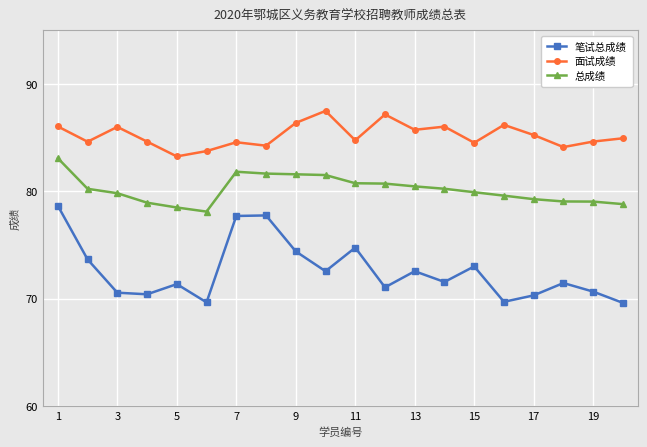

At how many categories does at least one series exceed 76?

20